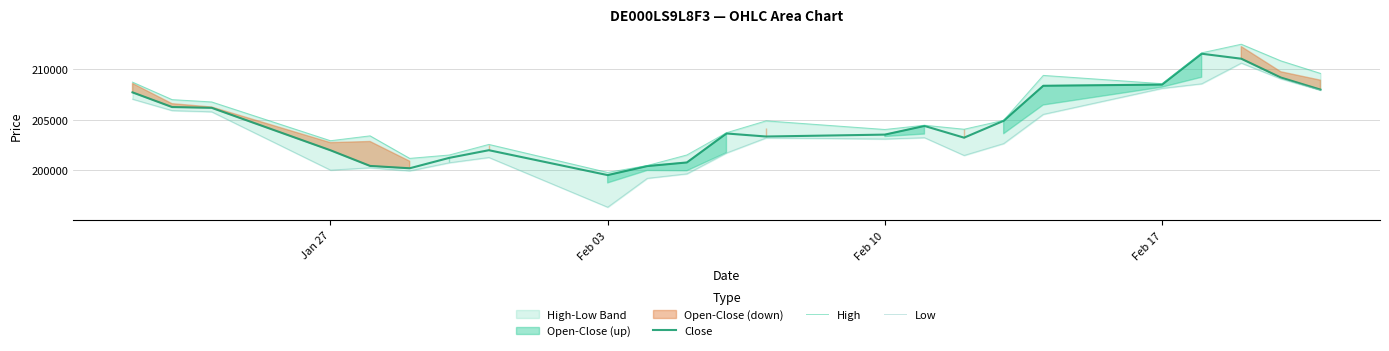

At which label does Close reach its minimum?

Feb 03